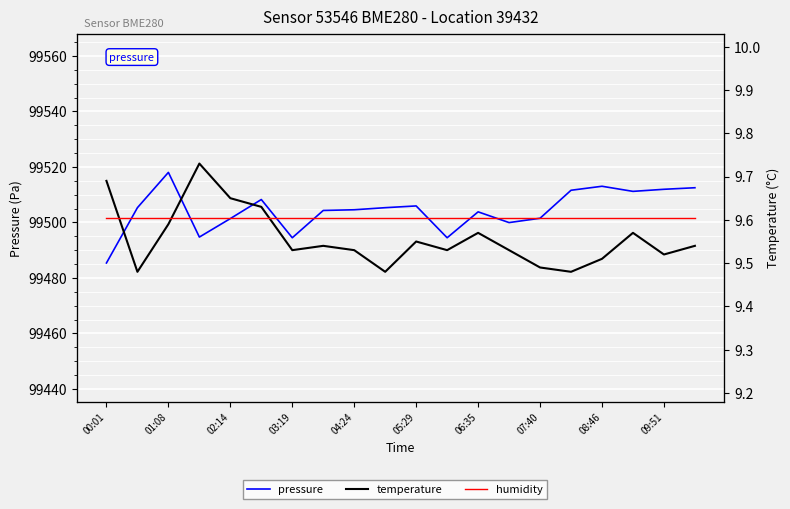

What is the average value of the temperature series?

9.6